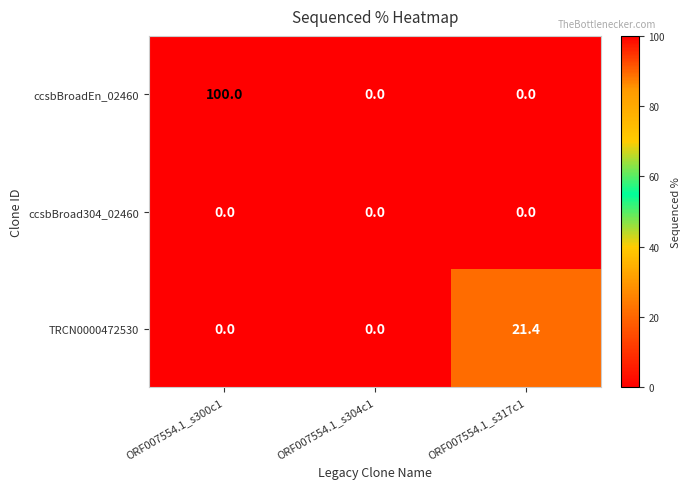

List the series in order of their overall mean, highest first.

ccsbBroadEn_02460, TRCN0000472530, ccsbBroad304_02460